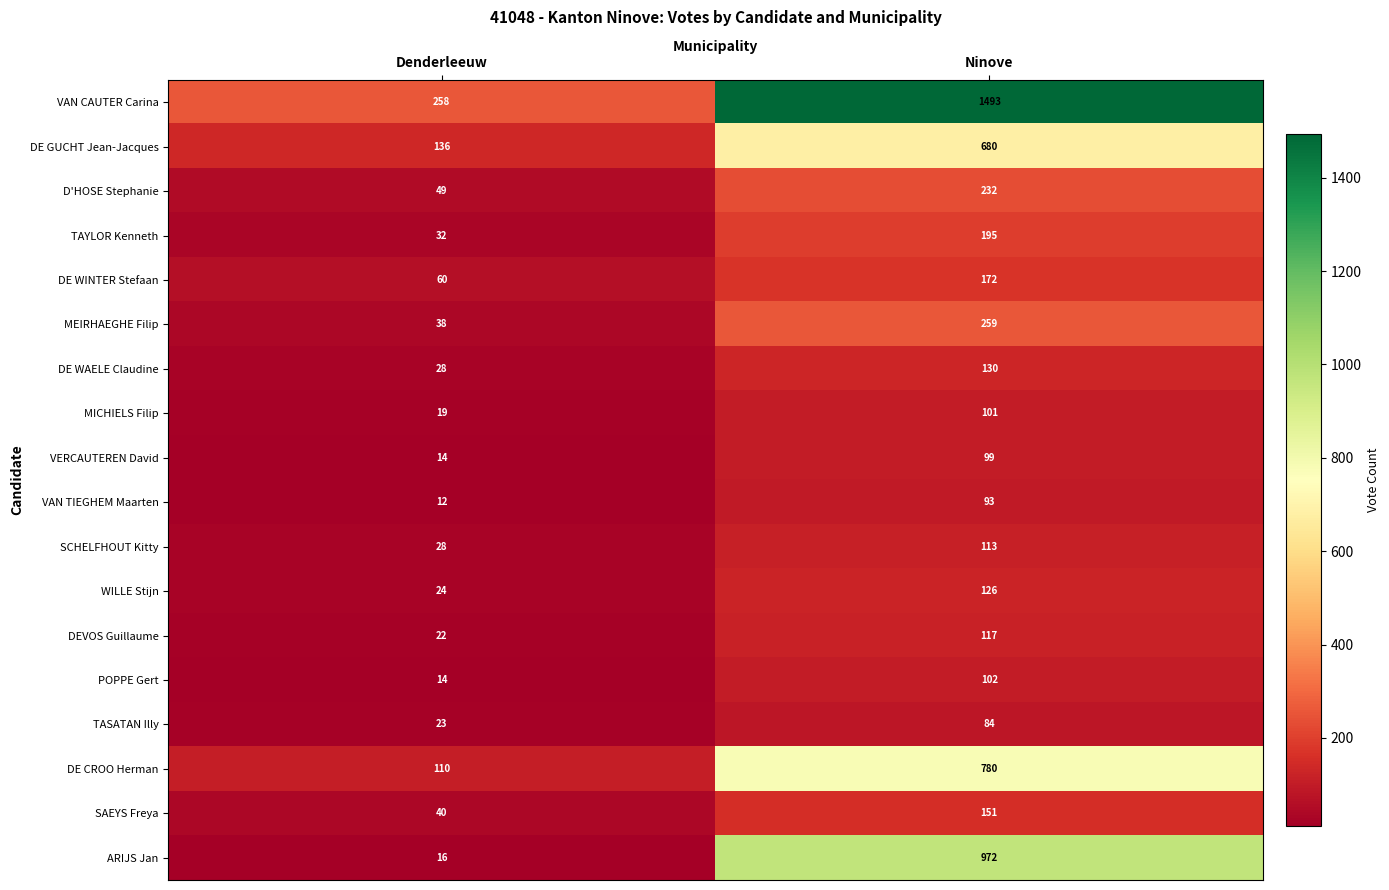

How many data points does each series have?

2